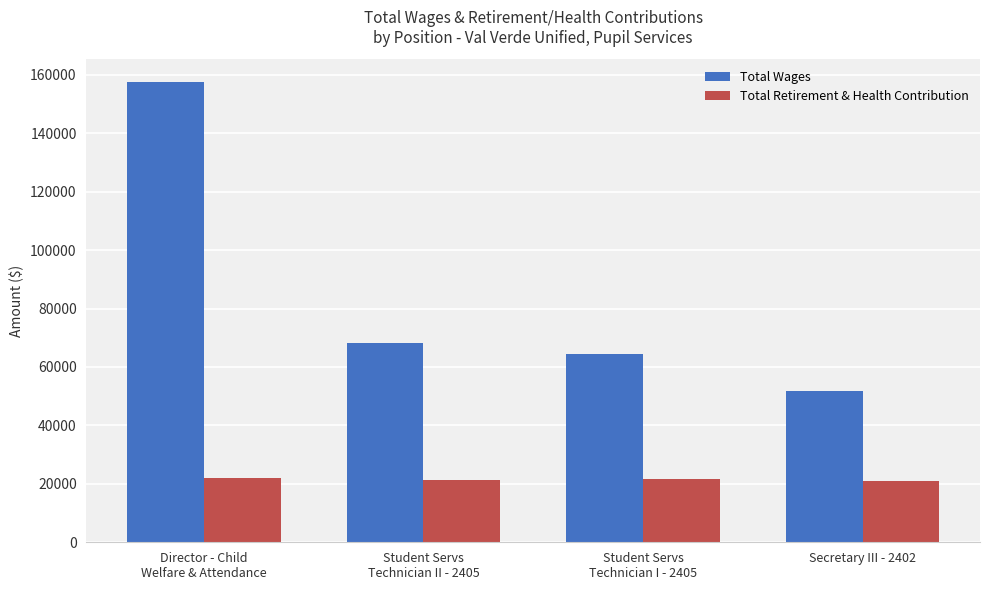

What is the value of the Total Wages bar at the 3rd from the left?

64459